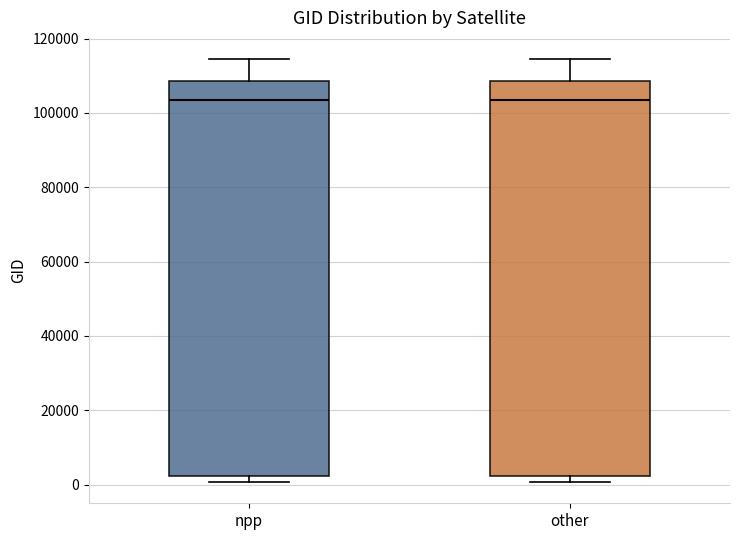

Reading left to right, transcribe this box plot: for each box, give where its median line is, the range the box spans, and where its two whiskers end, as read against the y-axis. The values are not printed on the chart, so give them approximately, as read against the axis.

npp: median 104000, box 2000 to 108000, whiskers 0 to 114000
other: median 104000, box 2000 to 108000, whiskers 0 to 114000